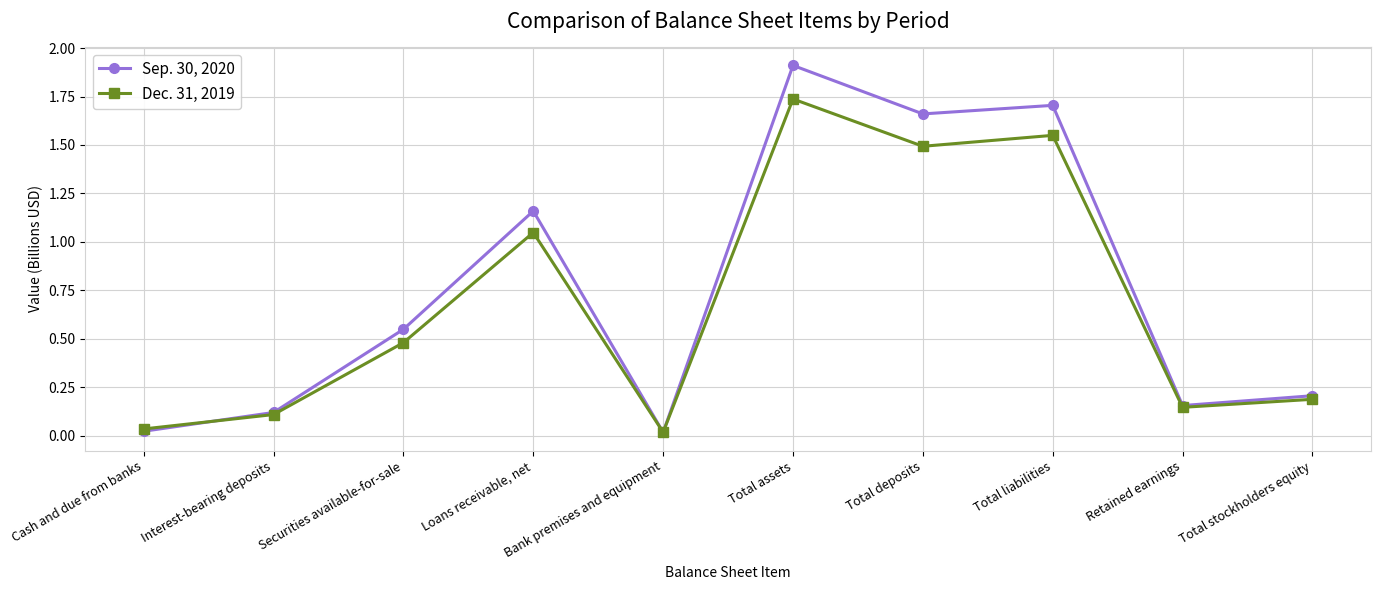

Is this an area chart (filled region under the line)?

No